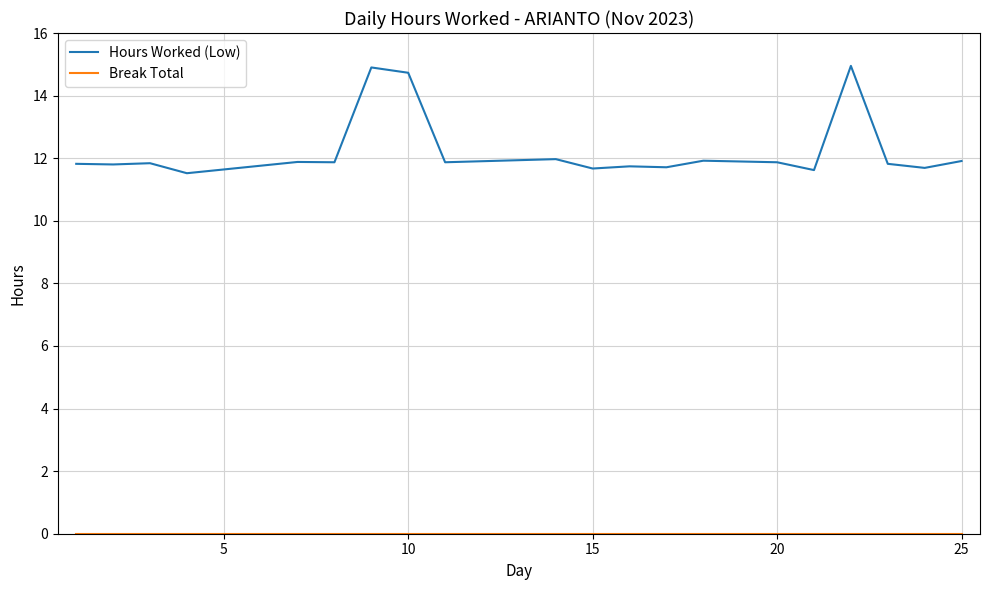

Which series has the widest spread of values?

Hours Worked (Low)